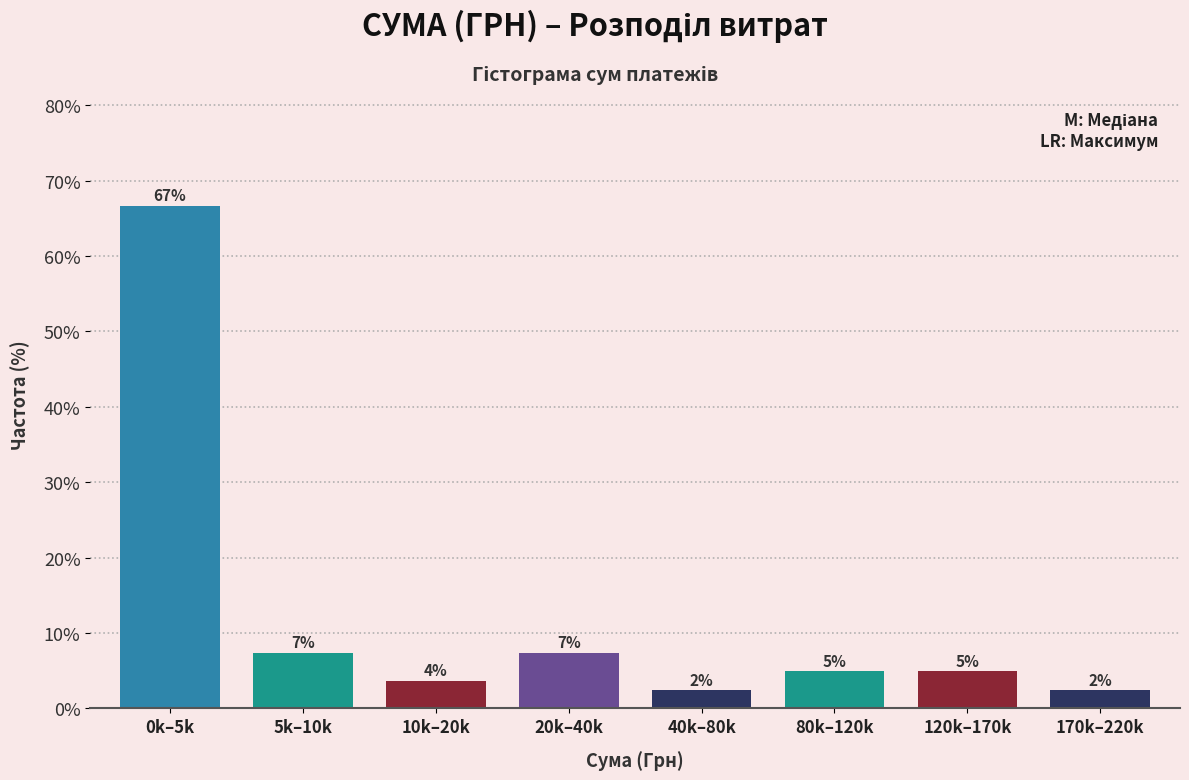

How many bars are there in total?

8